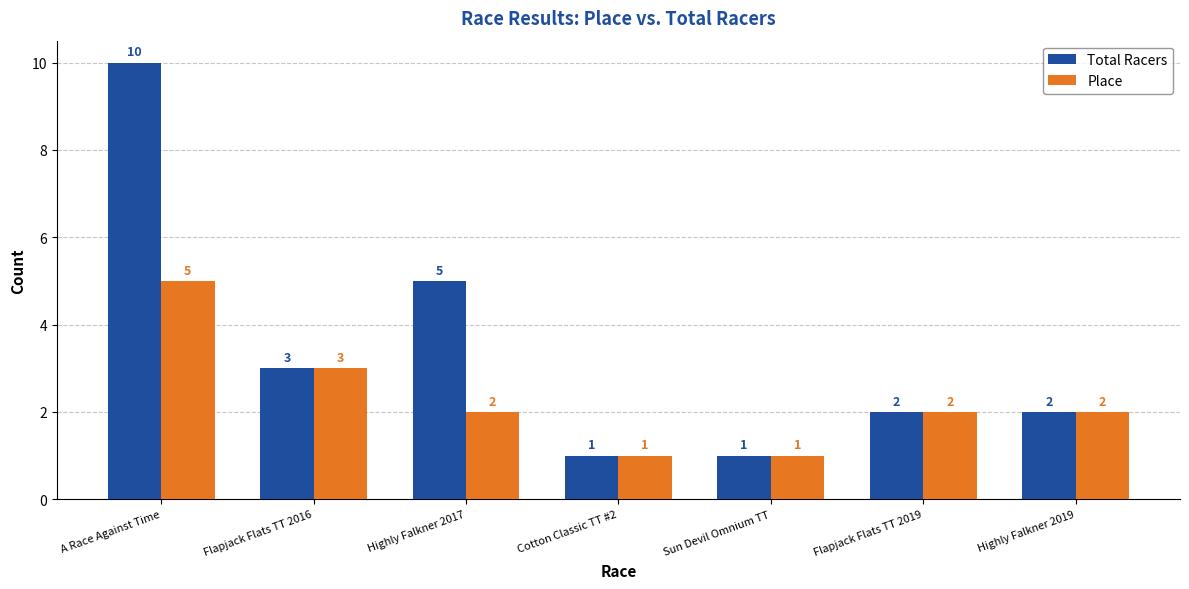

Reading left to right, extract all data points from this chart.

Total Racers: 10	3	5	1	1	2	2
Place: 5	3	2	1	1	2	2